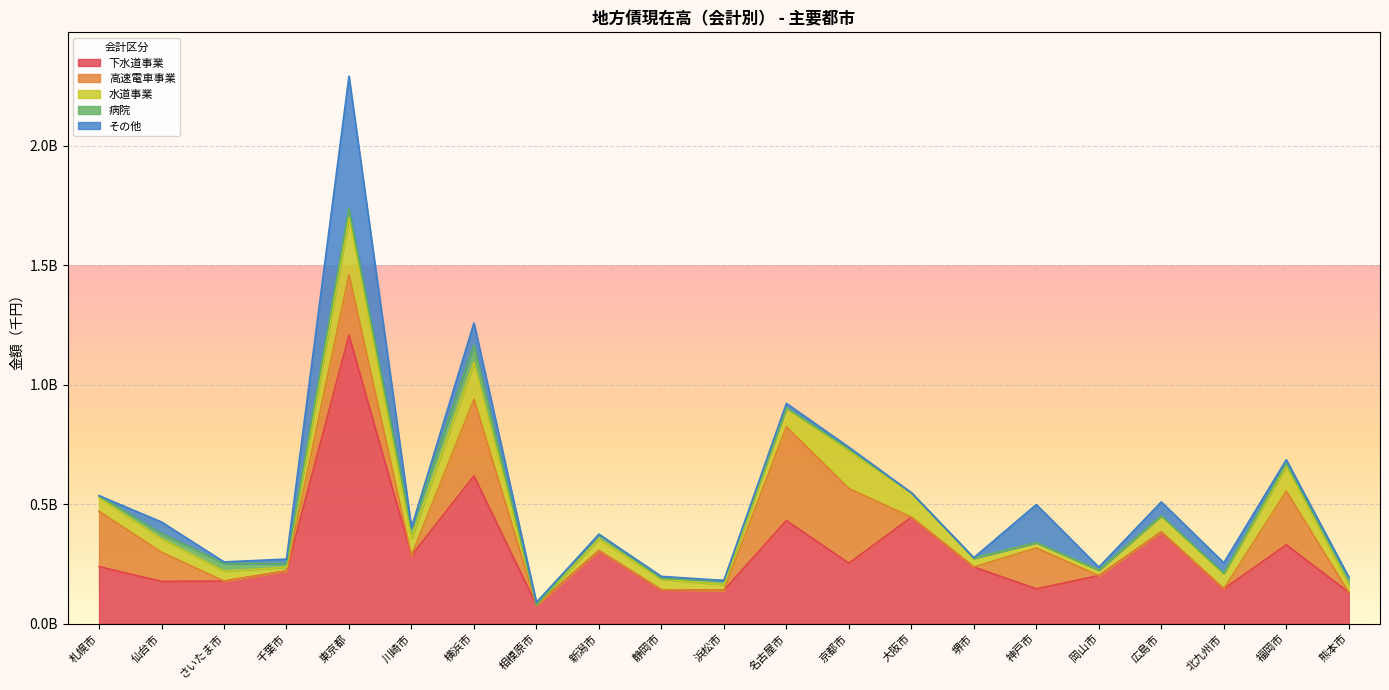

What are all the series names shown in the legend?

下水道事業, 高速電車事業, 水道事業, 病院, その他